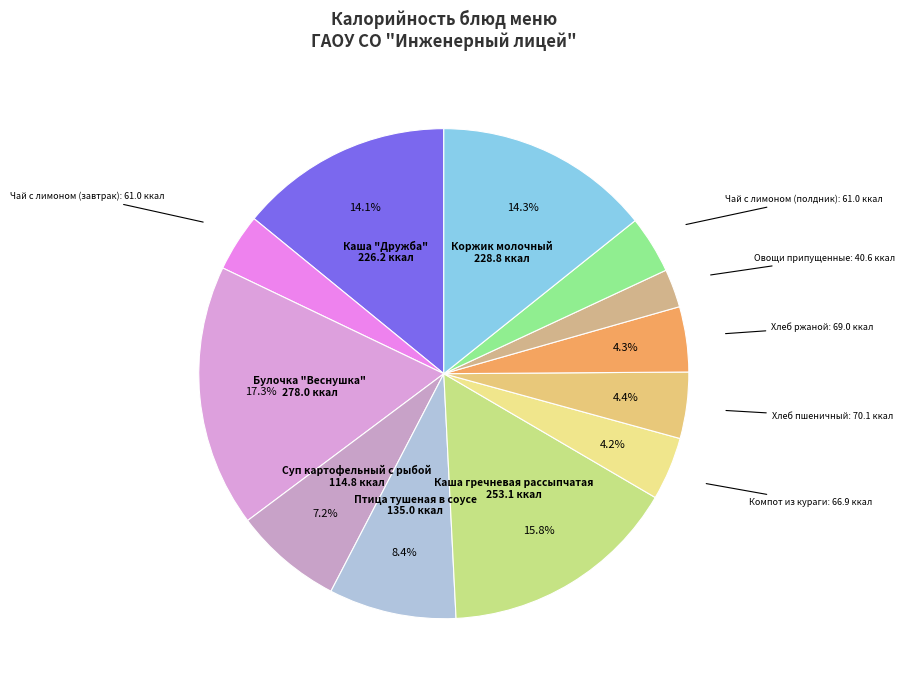

True or false: Чай с лимоном (полдник) accounts for 4% of the total.

True